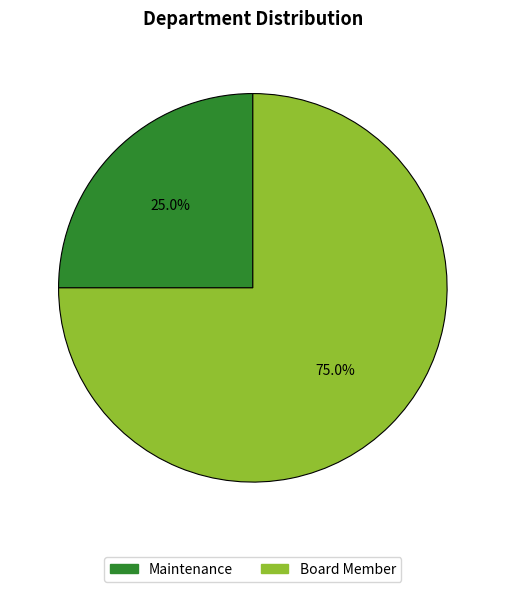

What percentage is the Maintenance slice, to the nearest percent?

25%